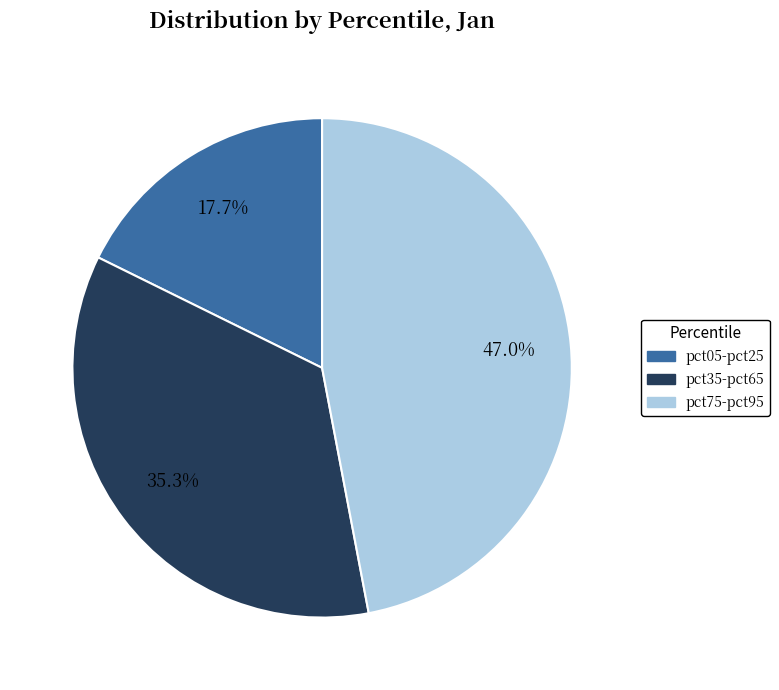

How many segments does this pie chart have?

3